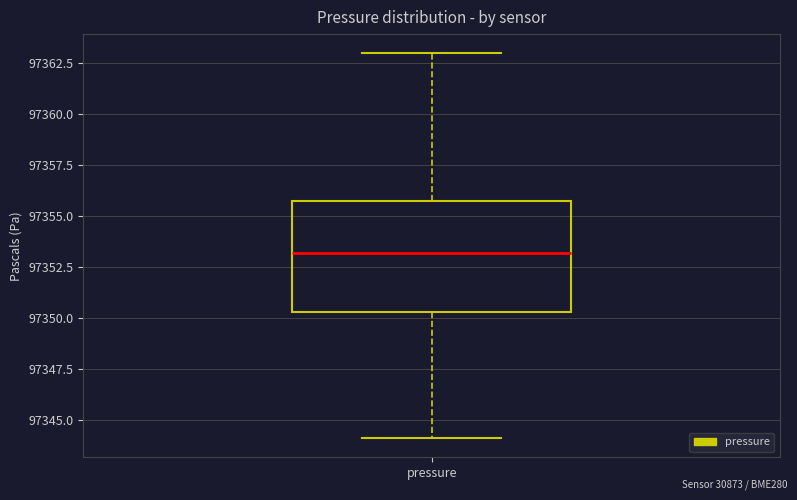

Read this box plot against the y-axis: the position of the median line, the range covered by the box, and the ends of both whiskers. The values are not printed on the chart, so give them approximately, as read against the axis.

median 97353.0, box 97350.5 to 97356.0, whiskers 97344.0 to 97363.0